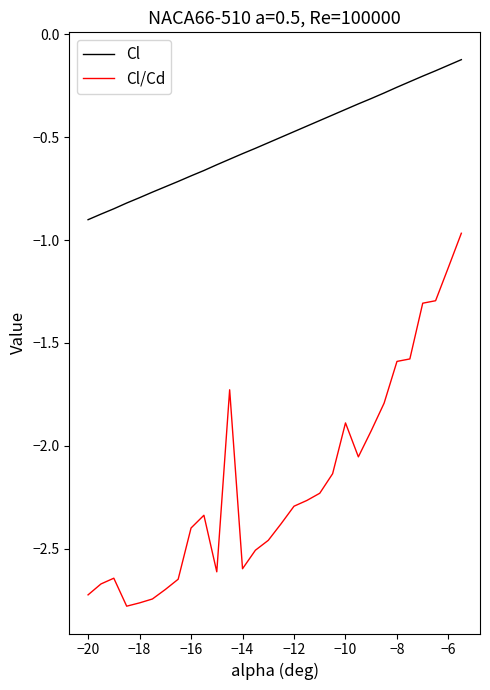

Which series has the largest total across all categories?

Cl